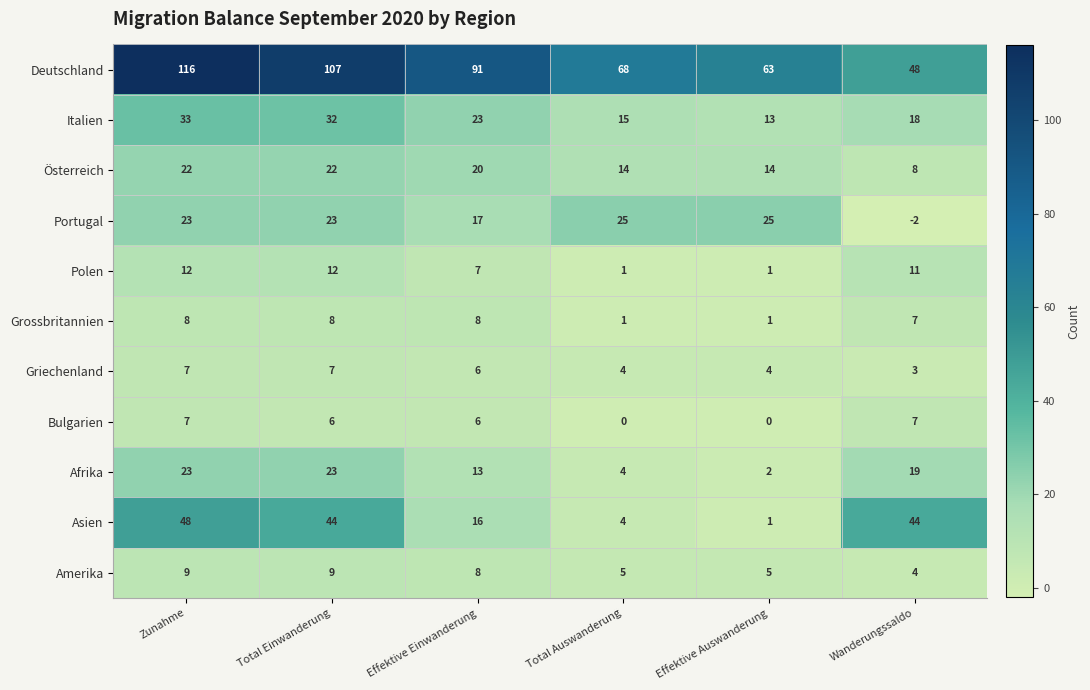

At which category is the sum across all series the highest?

Zunahme